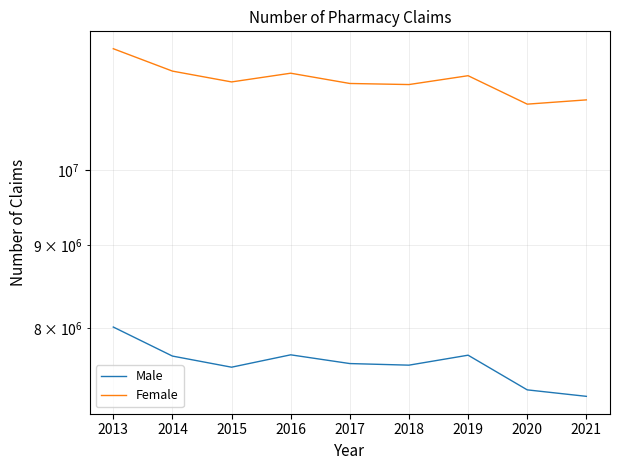

What is the spread (max minus min) of values at 2019?

3714320